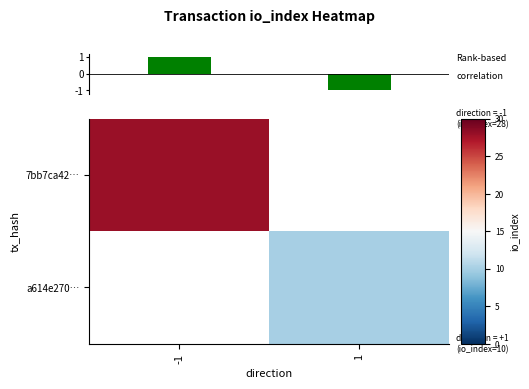

The 7bb7ca42… series shows 39.9 at -1. True or false?

False